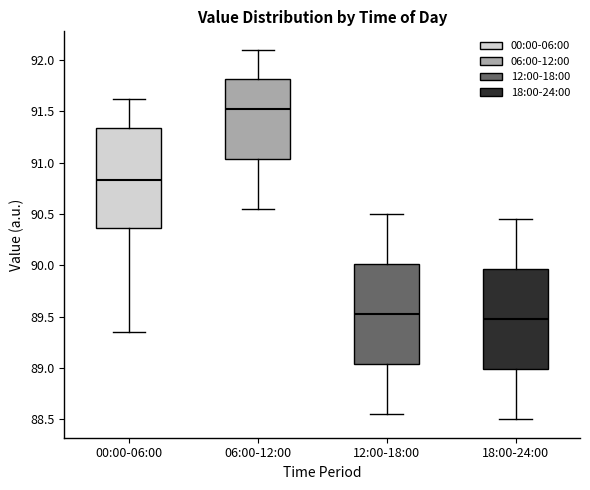

Where is the lower edge of the box for 00:00-06:00 on the y-axis? The values are not printed on the chart, so give them approximately, as read against the axis.

90.35